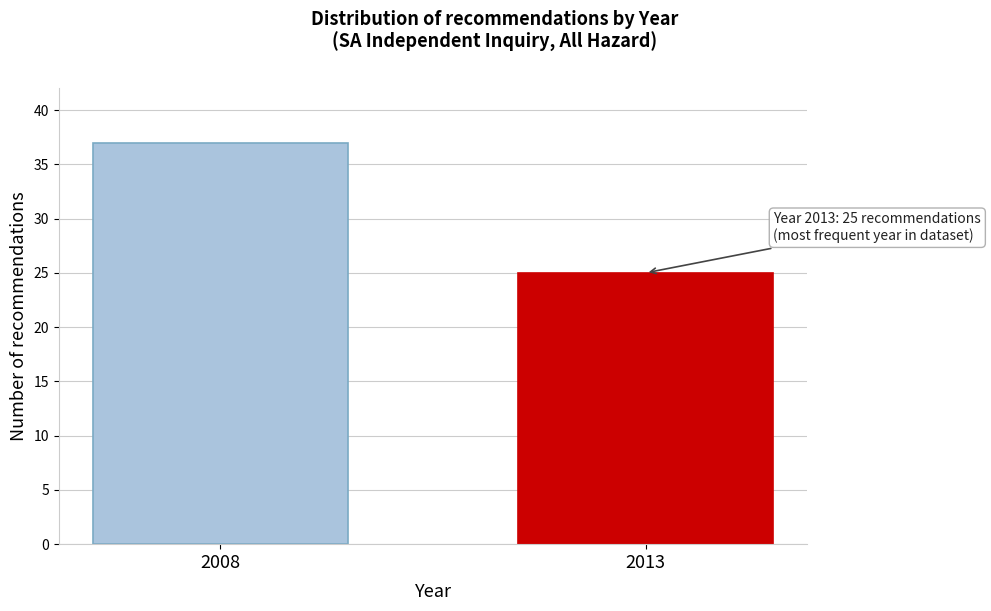

Reading right to left, what are all the values shown in this chart?

25	37